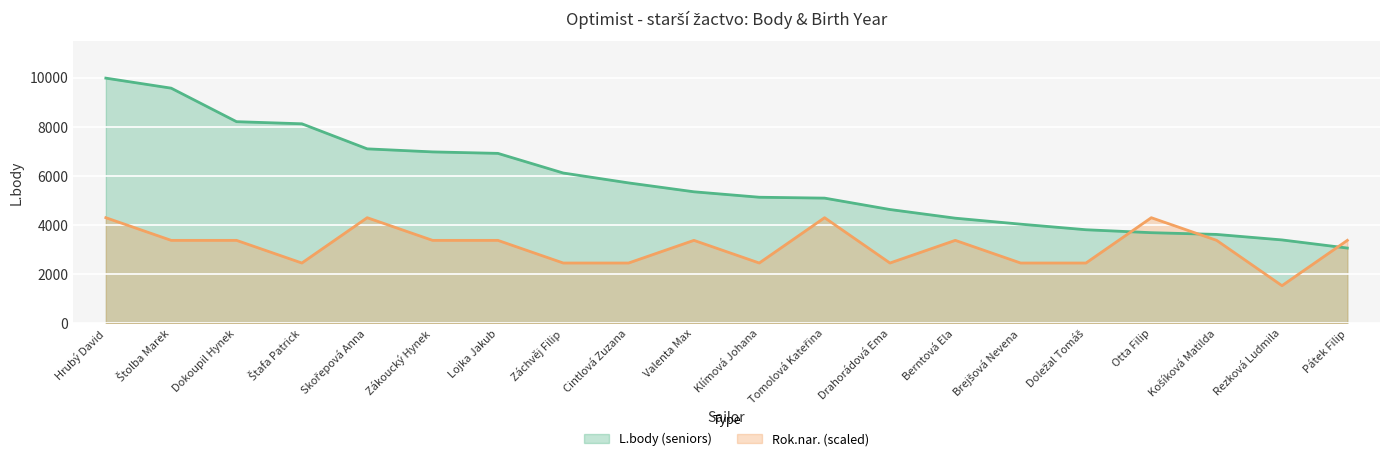

How many categories are shown in the chart?

20